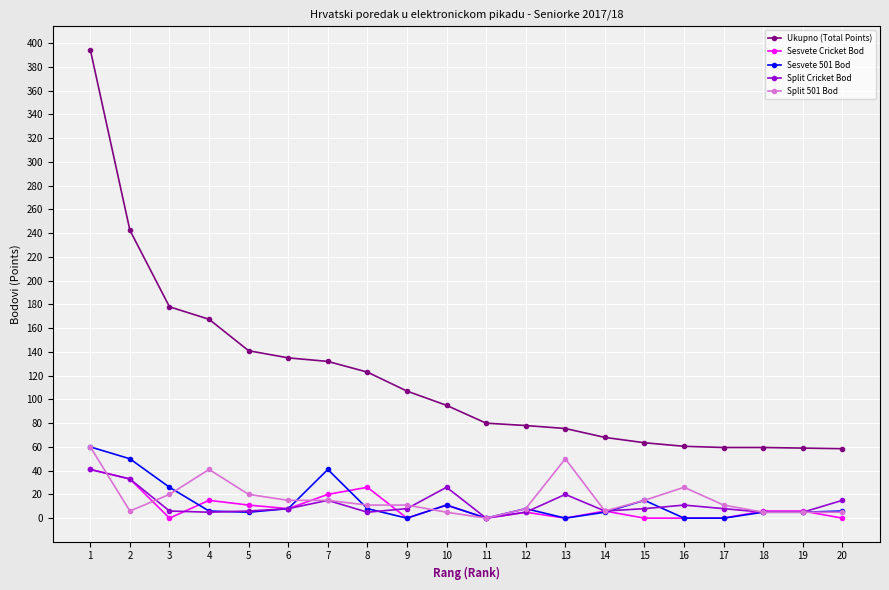

What is the total value across all series at 5?

183.0